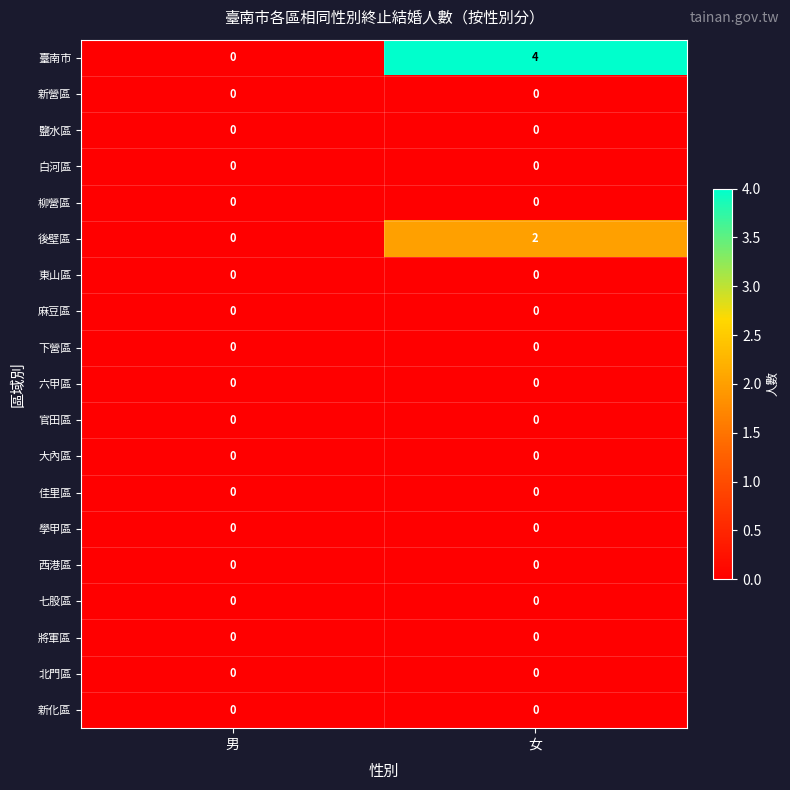

Which series changed the most between 男 and 女?

臺南市